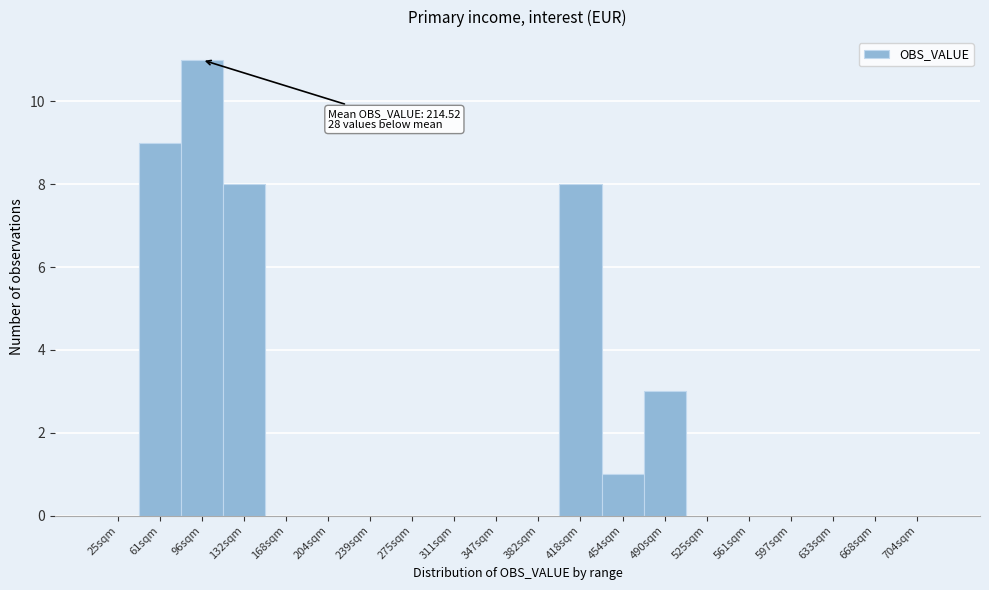

Reading left to right, extract all data points from this chart.

25sqm=0	61sqm=9	96sqm=11	132sqm=8	168sqm=0	204sqm=0	239sqm=0	275sqm=0	311sqm=0	347sqm=0	382sqm=0	418sqm=8	454sqm=1	490sqm=3	525sqm=0	561sqm=0	597sqm=0	633sqm=0	668sqm=0	704sqm=0